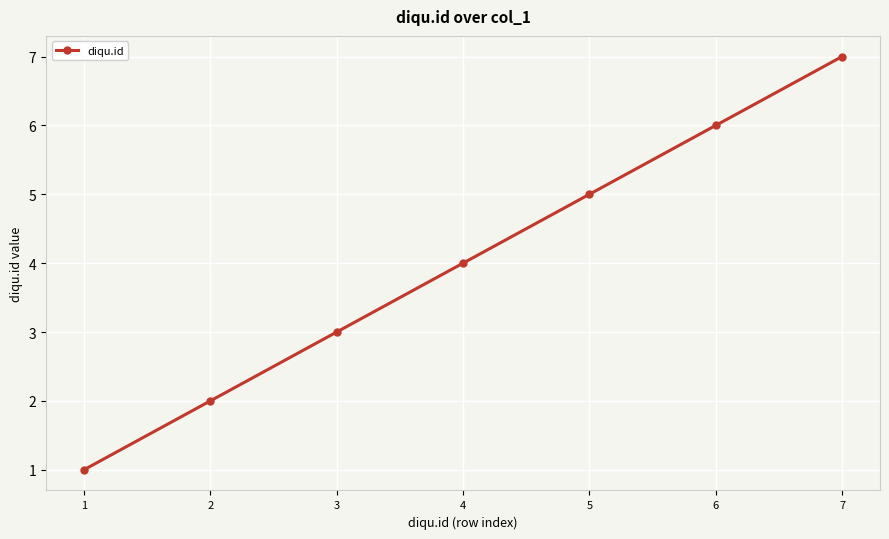

What is the change in value from 1 to 6?

+5